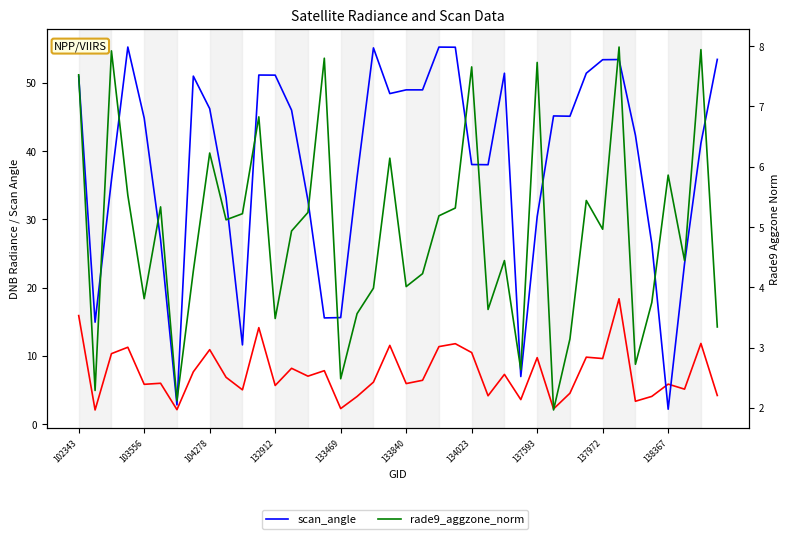

What is the average value of the scan_angle series?

38.4